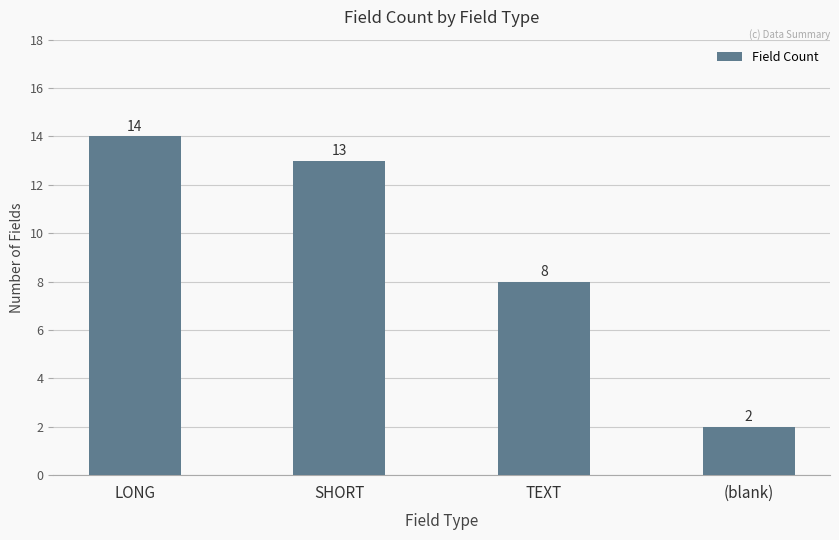

What is the average value?

9